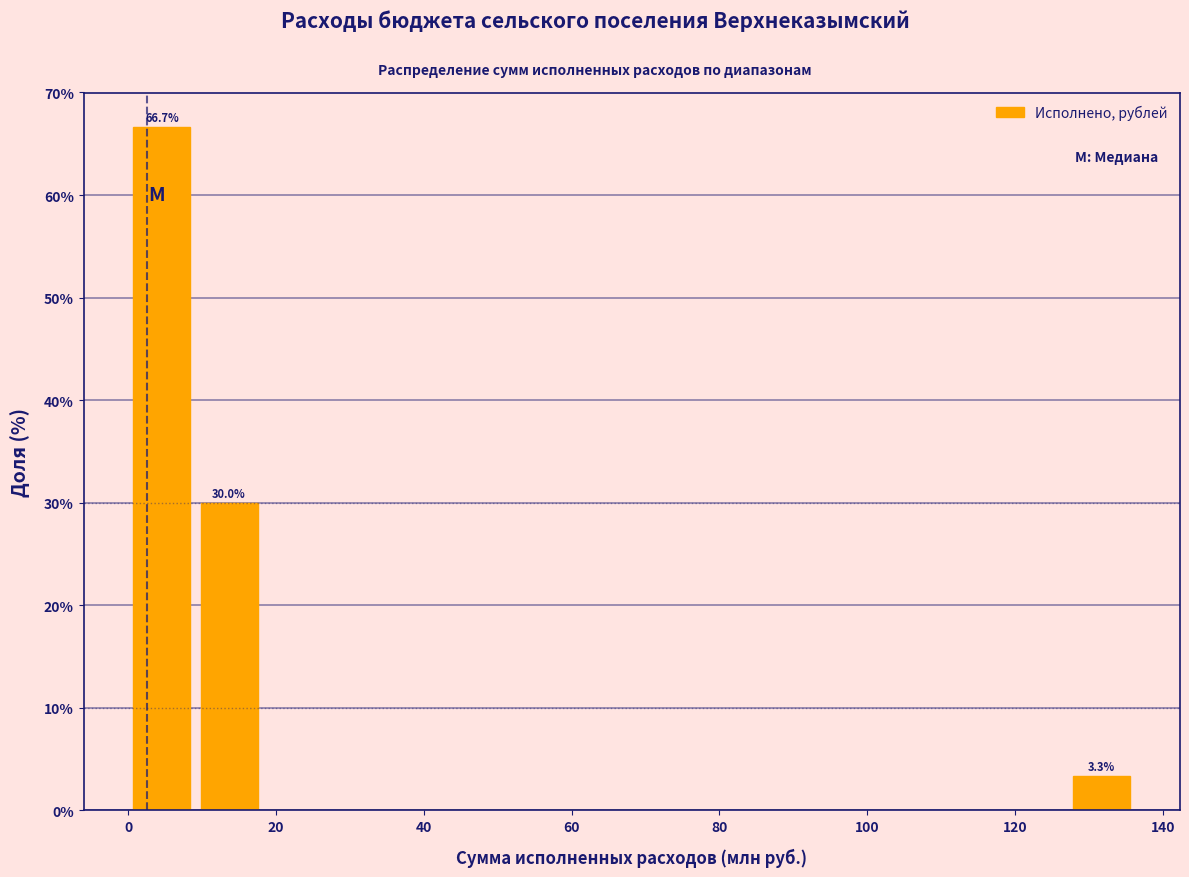

Over which range of the x-axis is the bar tallest?

0 to 10